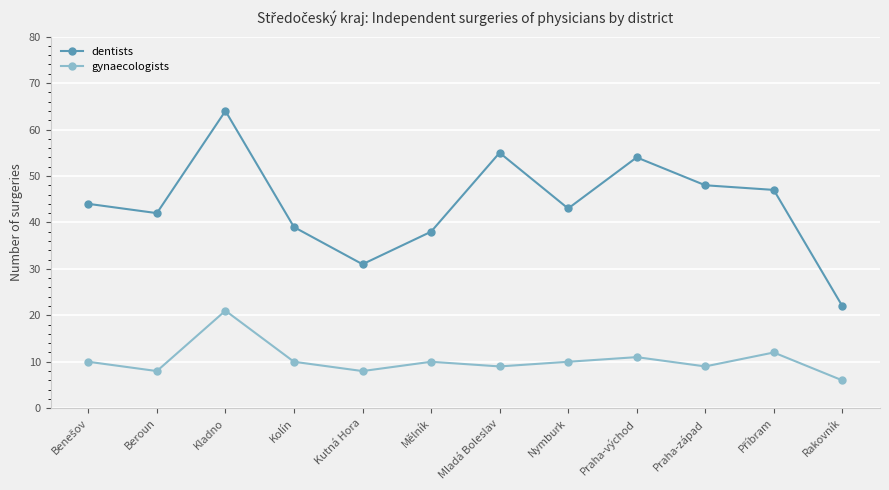

What is the difference between the maximum and minimum values in the dentists series?

42